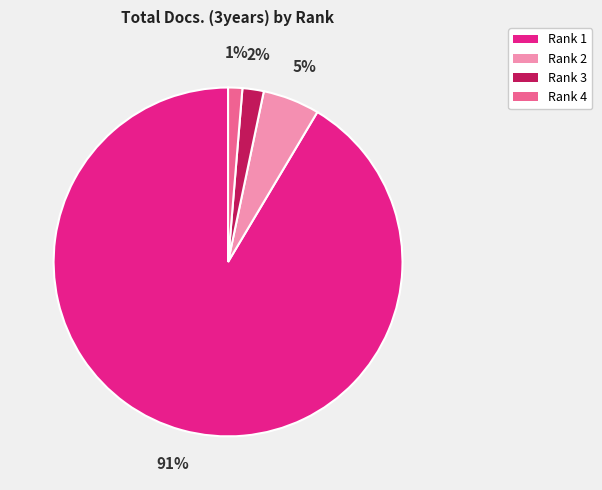

What is the smallest slice in the pie chart?

Rank 4